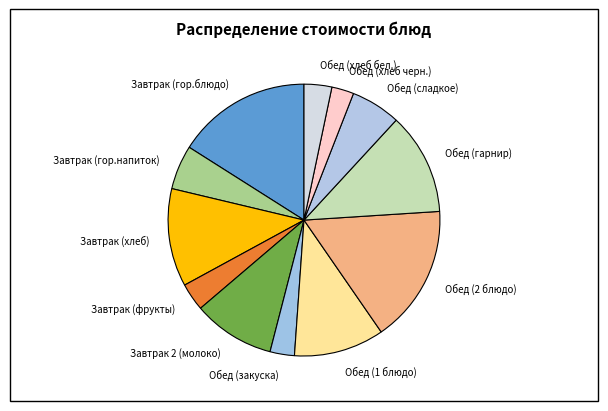

Is Завтрак (фрукты) the majority of the pie?

No